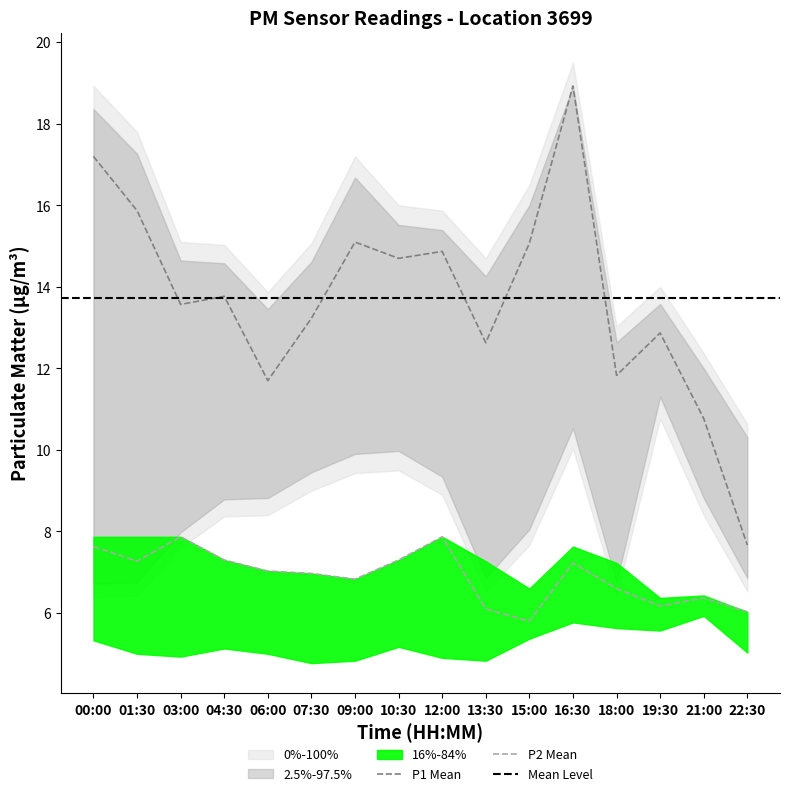

True or false: P2 Mean and P1 Mean intersect in this chart.

False